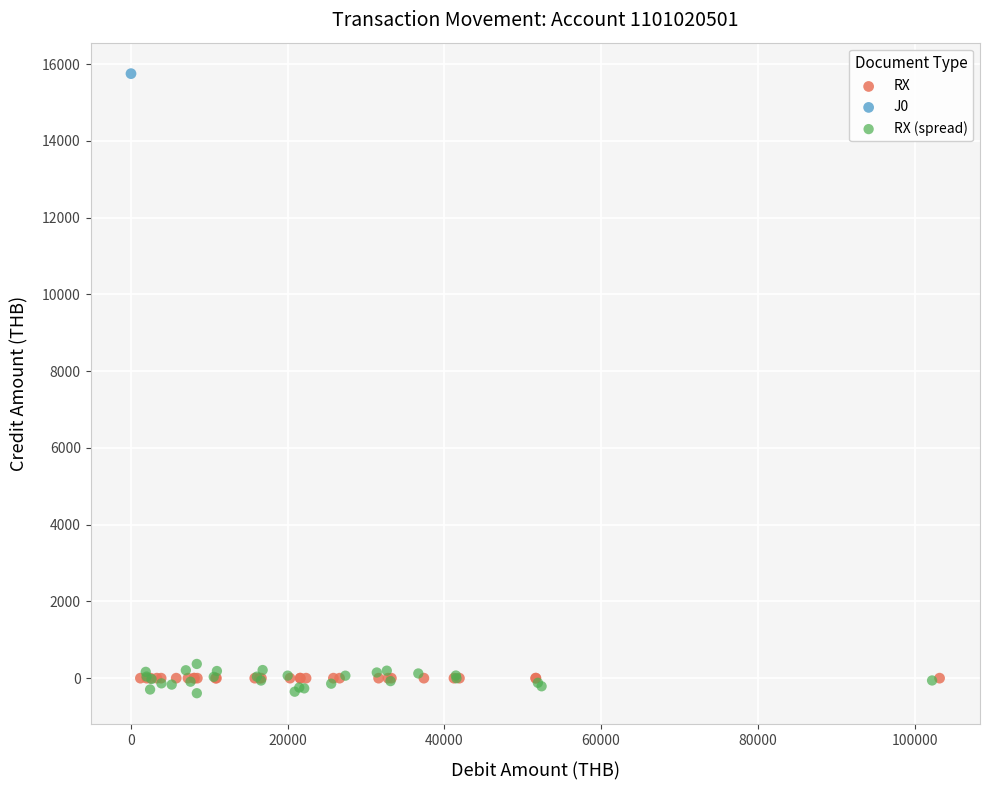

Which series contains the highest Y value?

J0